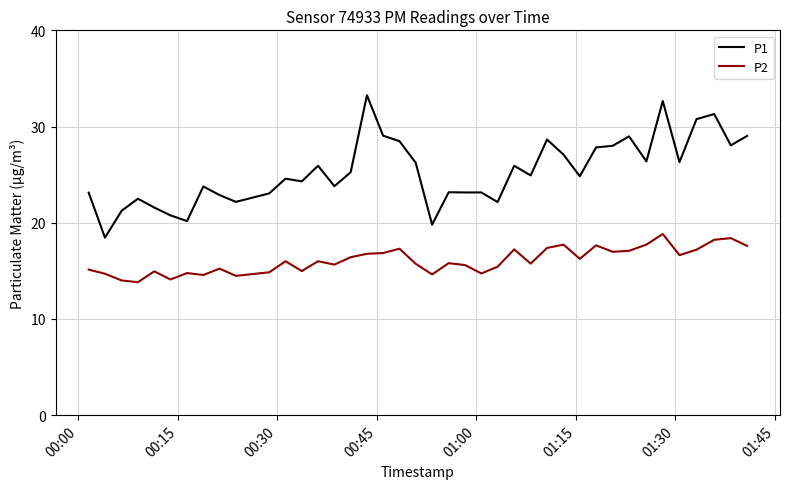

True or false: P2 and P1 intersect in this chart.

False